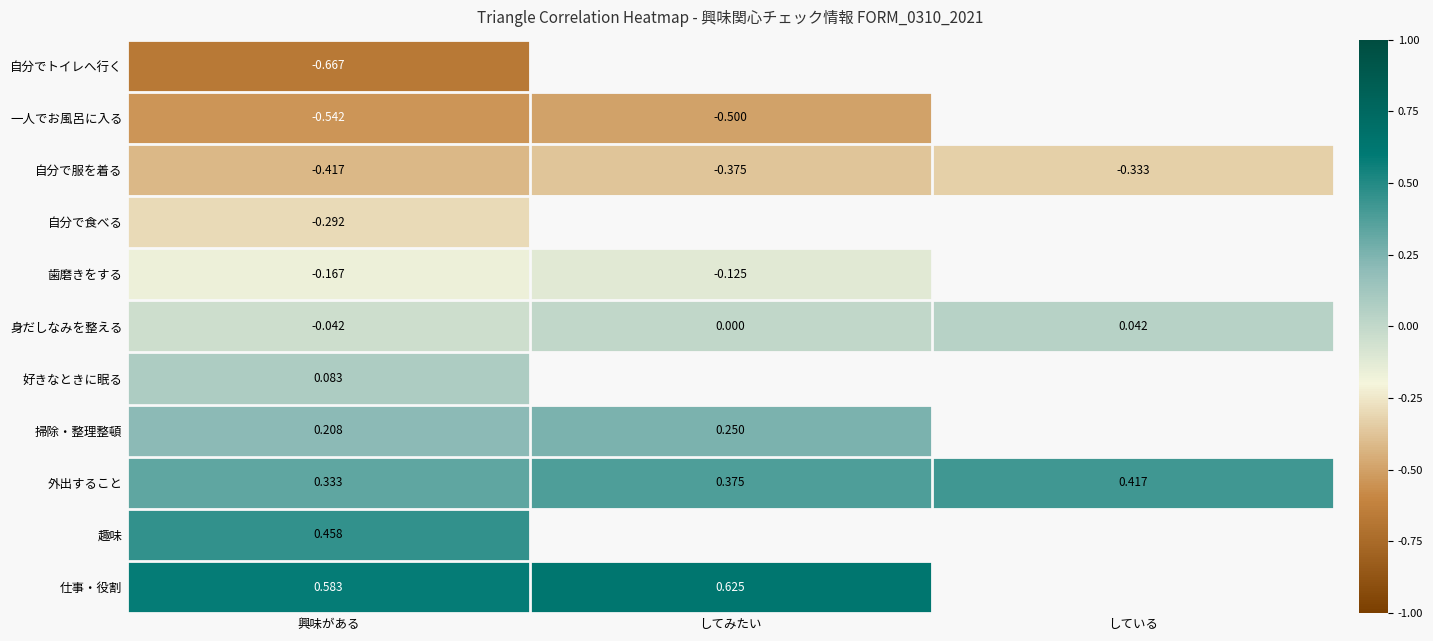

What is the sum of all 自分で服を着る values?

-1.1